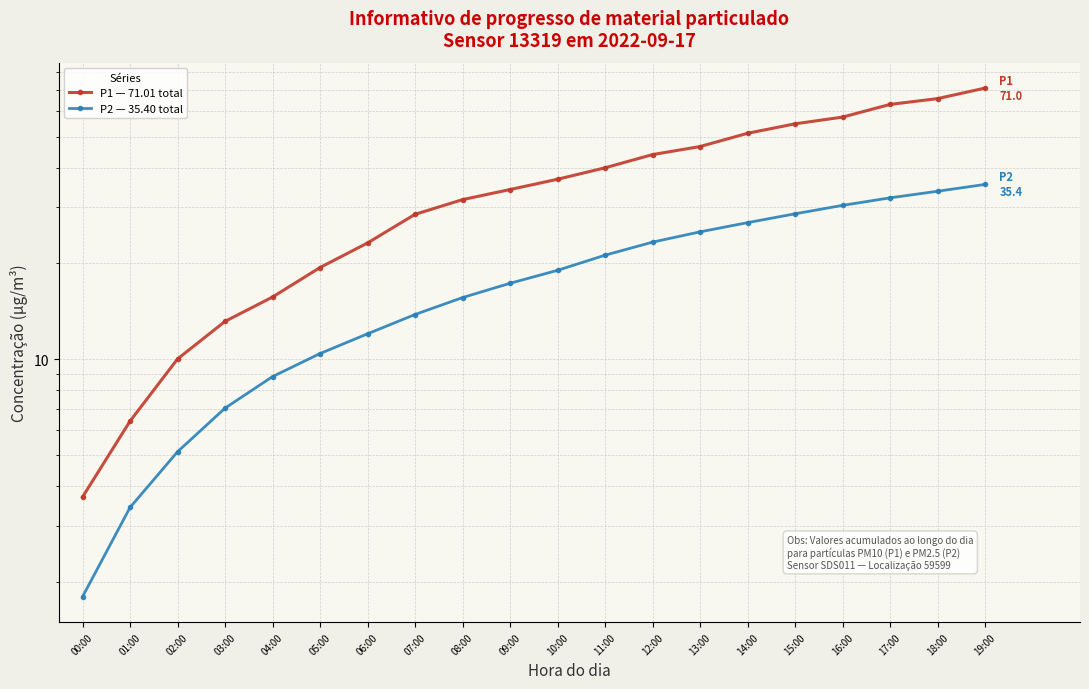

The value of P2 — 35.40 total at 07:00 is 22.8. True or false?

False